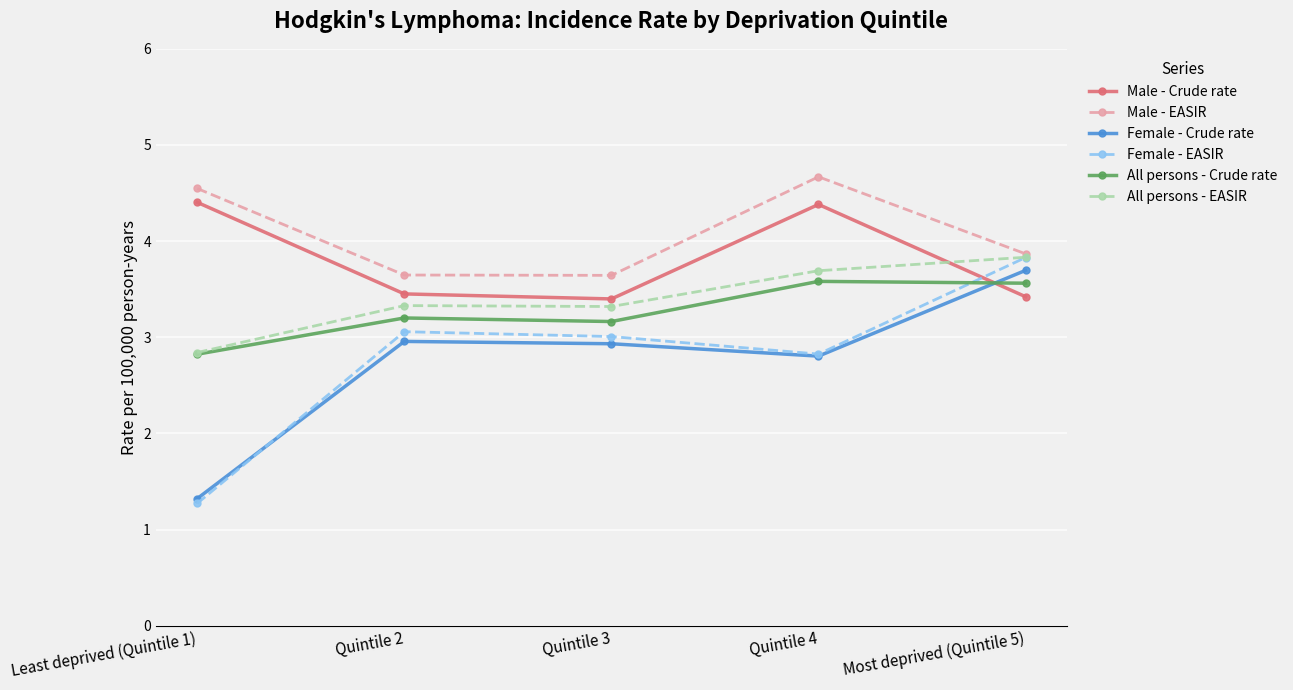

The Female - EASIR series shows 2.0 at Least deprived (Quintile 1). True or false?

False